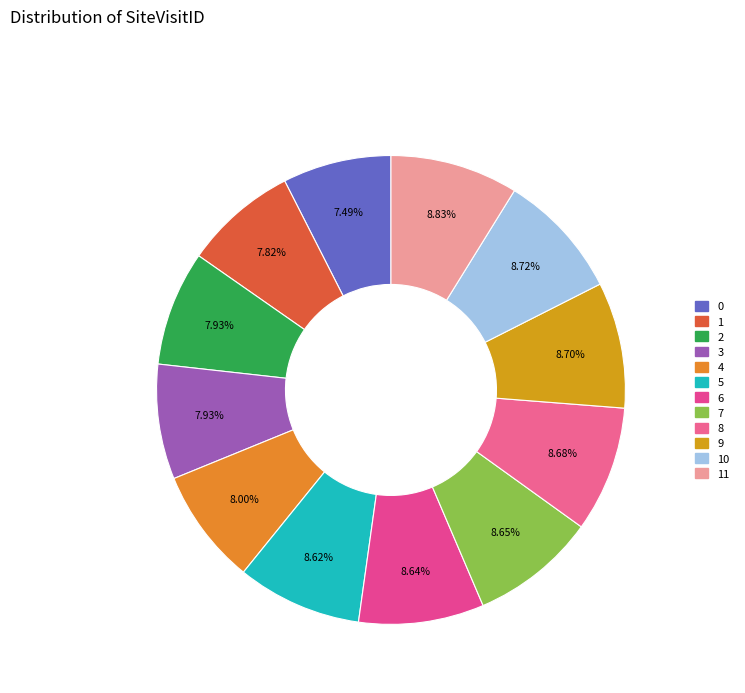

To the nearest percent, what is the average slice percentage?

8%